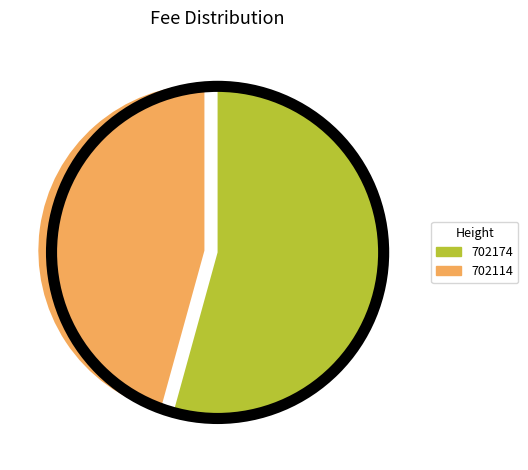

Is the sum of 702114 and 702174 greater than half?

Yes